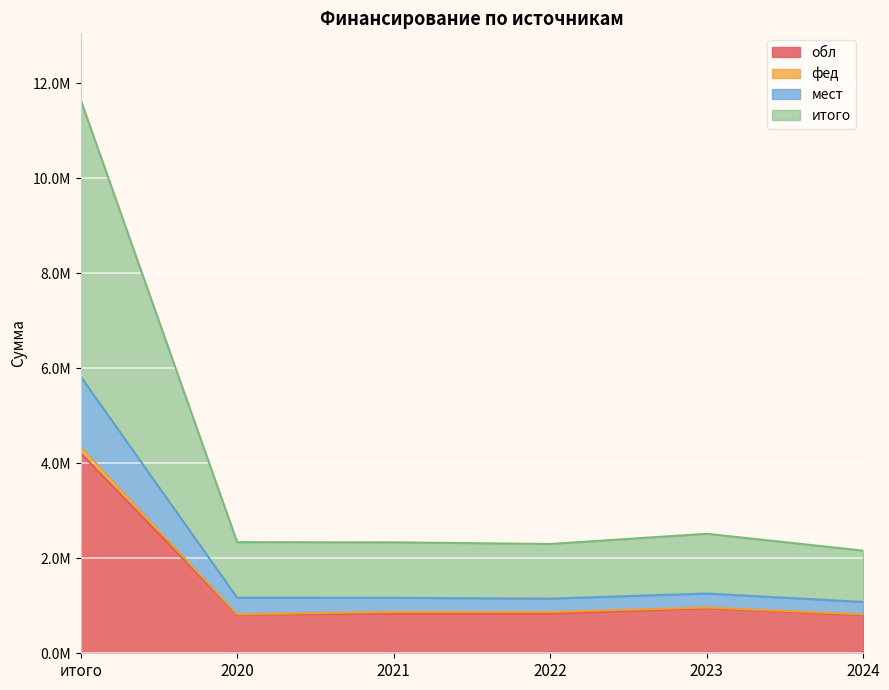

What is the sum of all итого values?

23314422.0